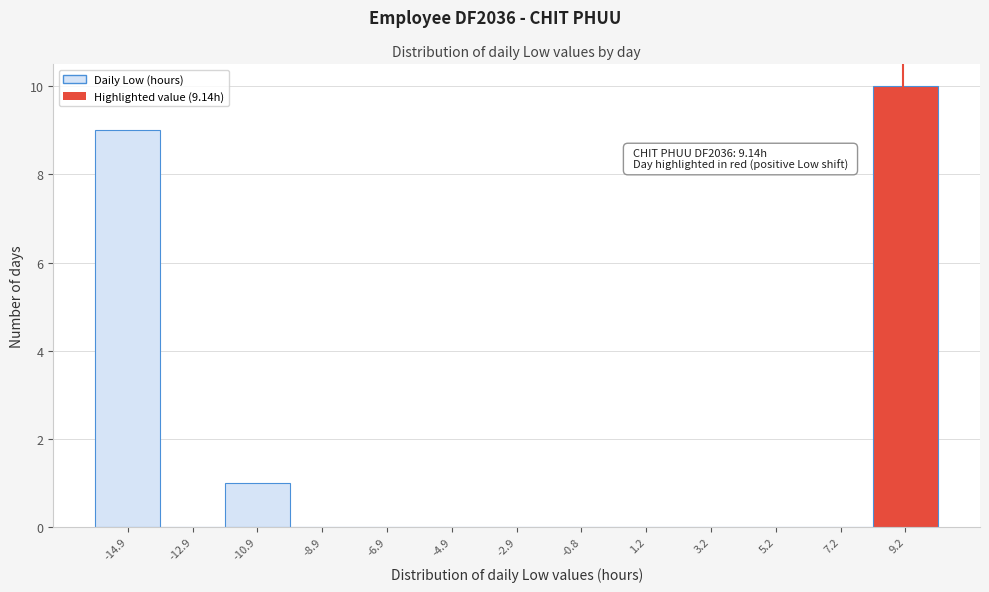

Over which range of the x-axis is the bar tallest?

8 to 10